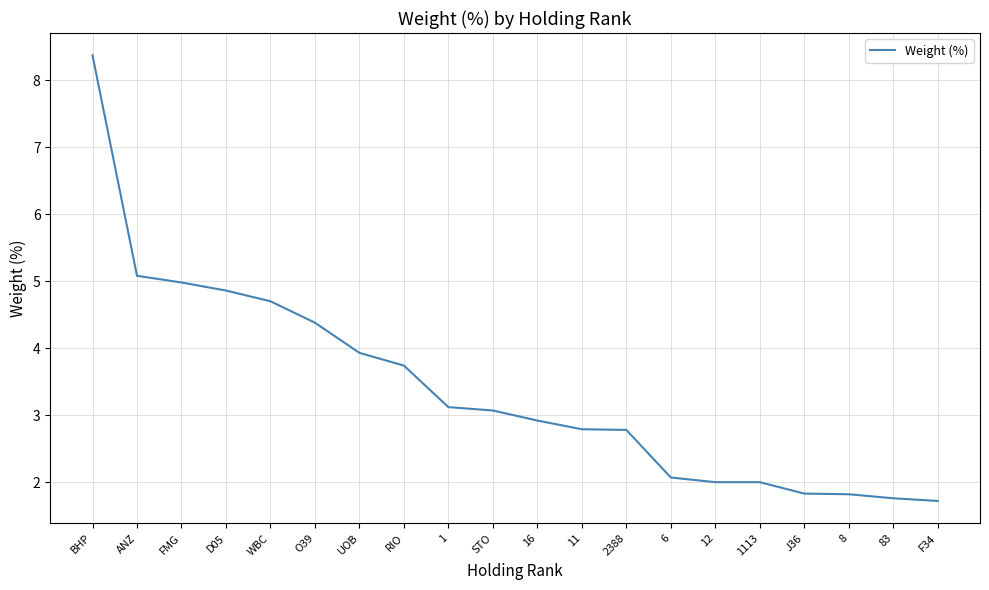

How many categories are shown in the chart?

20